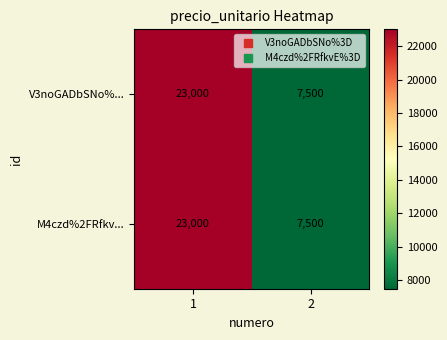

True or false: M4czd%2FRfkv... has a value of 23000 at 1.

True